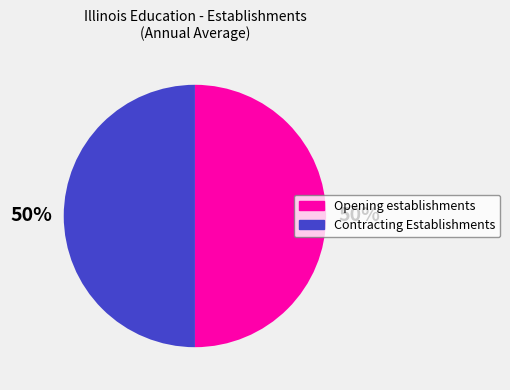

To the nearest percent, what percentage of the pie is Contracting Establishments?

50%